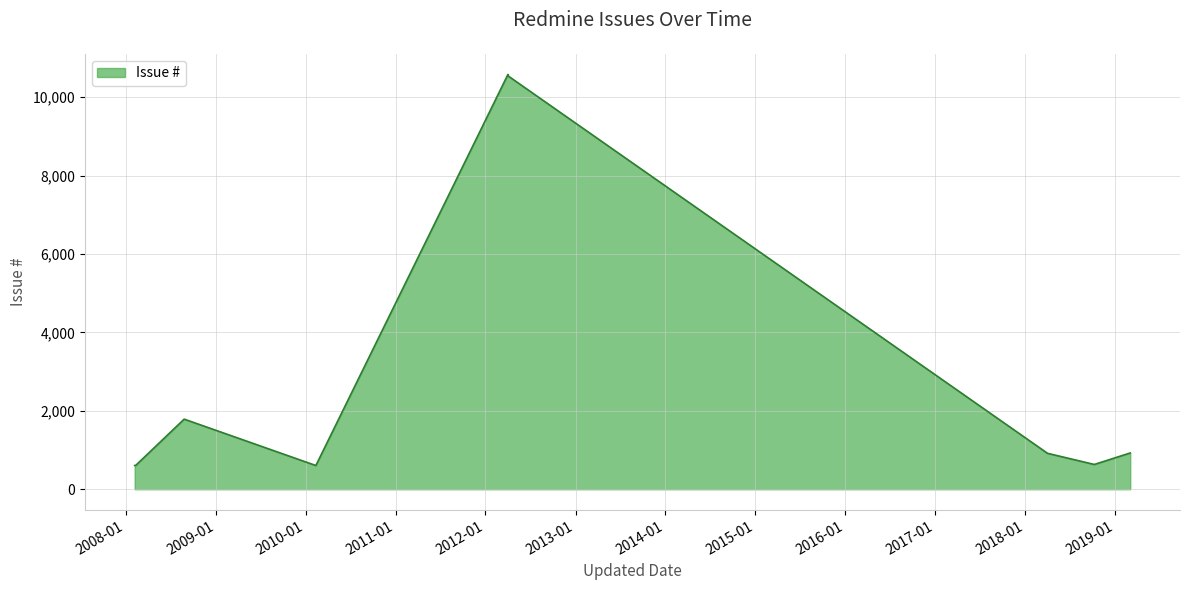

Reading left to right, what are all the values shown in this chart?

606	607	1788	605	10577	10578	10537	916	632	925